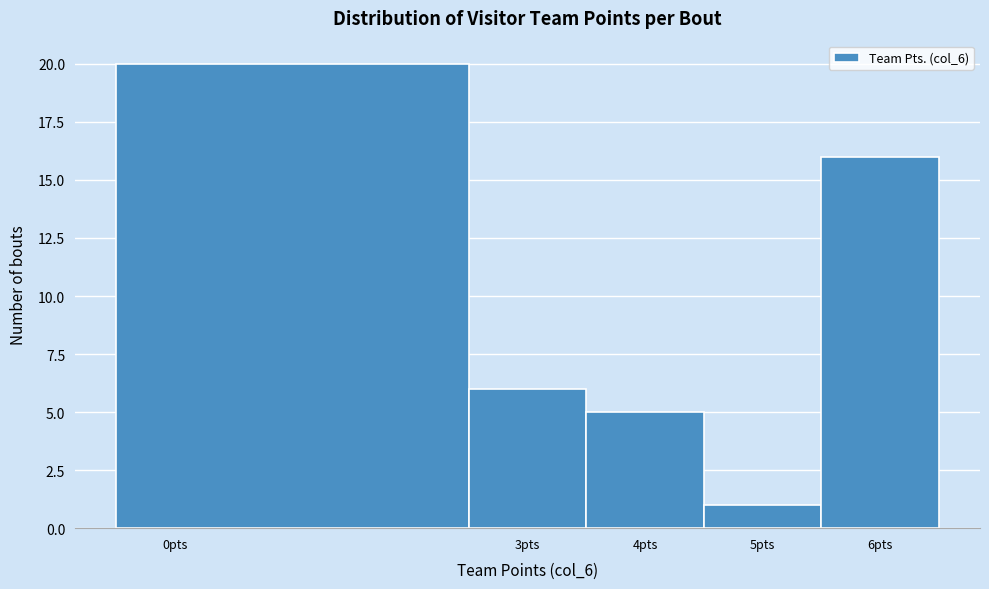

Which range on the x-axis has the tallest bar?

-0.5 to 2.5